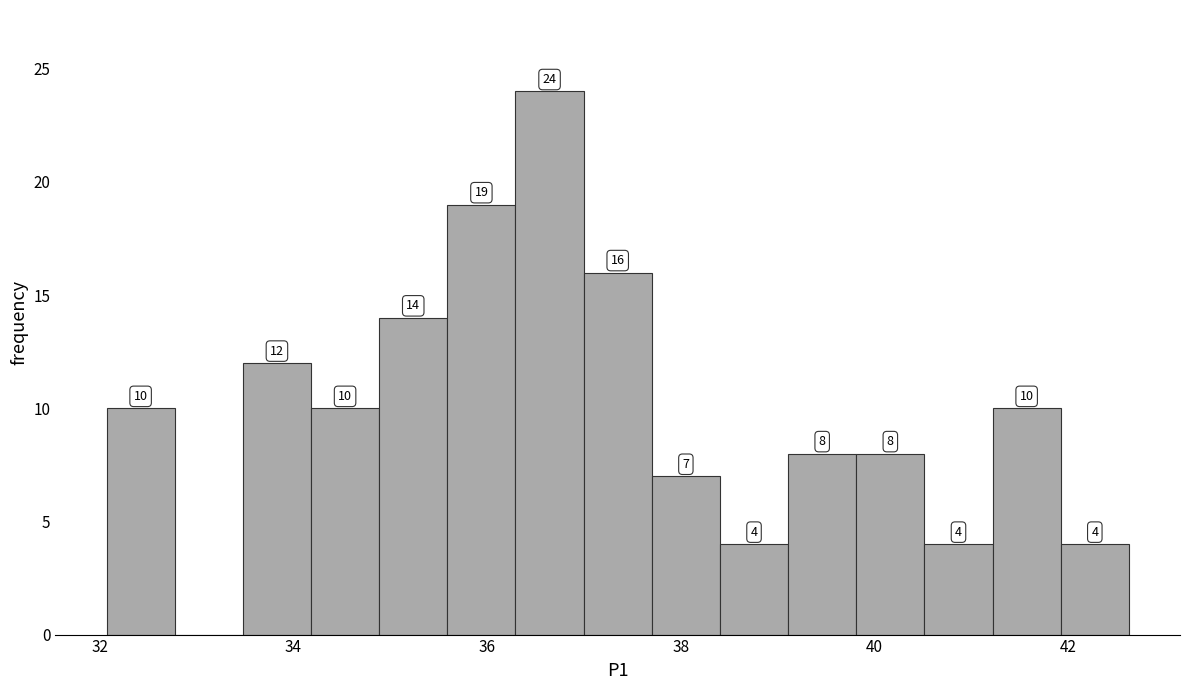

Around what value on the x-axis is the tallest bar? Give the approximate position of its centre, as read against the axis.

36.6